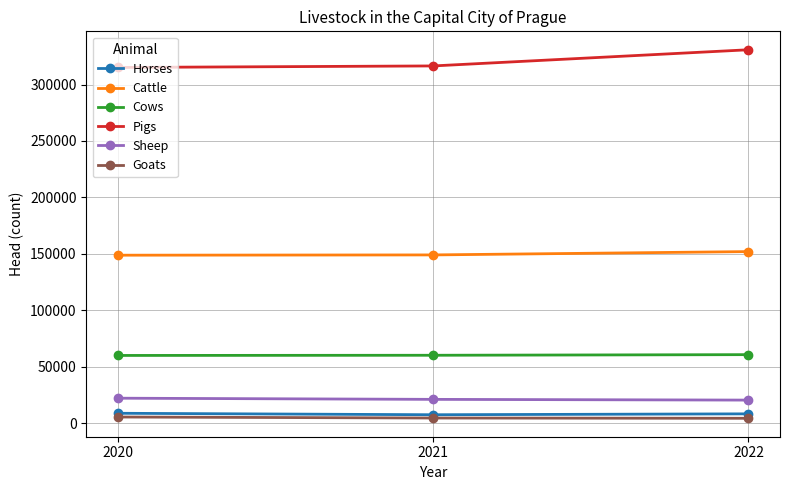

What is the value of the Sheep point at the 2nd from the left?

20994